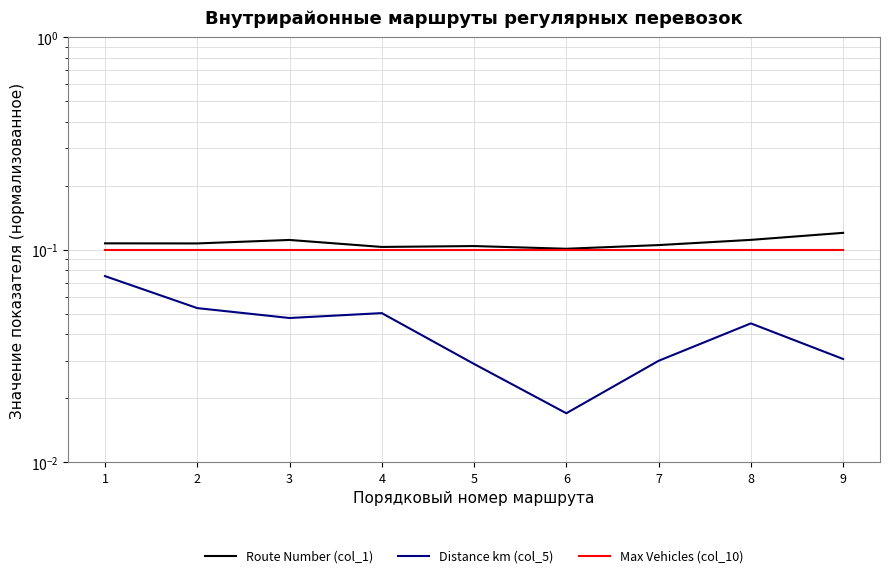

At which category does Distance km (col_5) reach its first local peak?

4